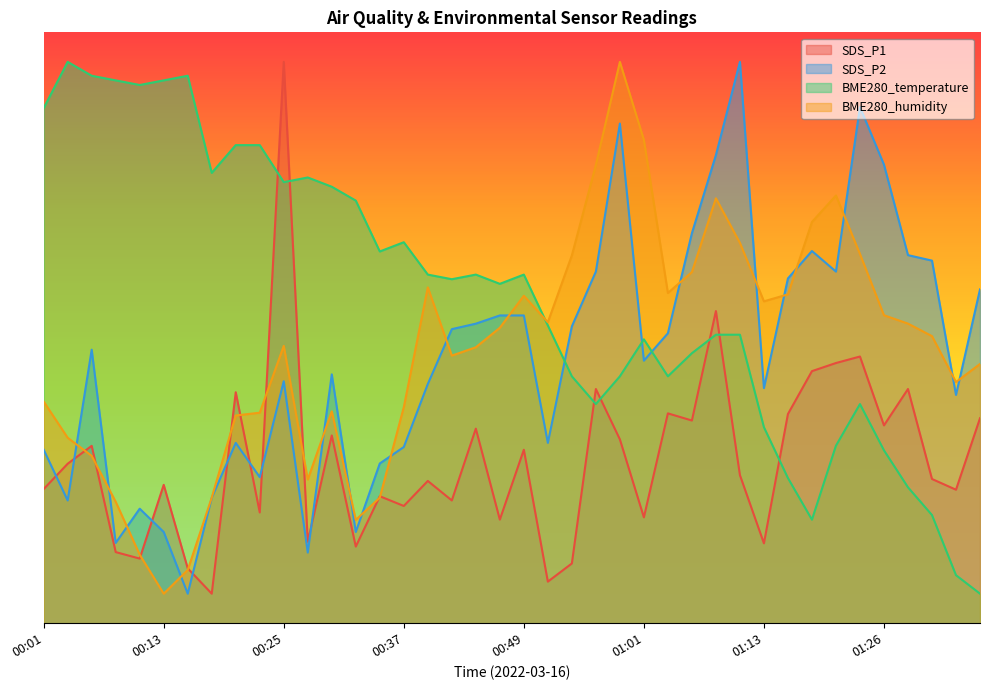

Is the value of BME280_humidity at 00:08 greater than the value of SDS_P1 at 00:47?

Yes